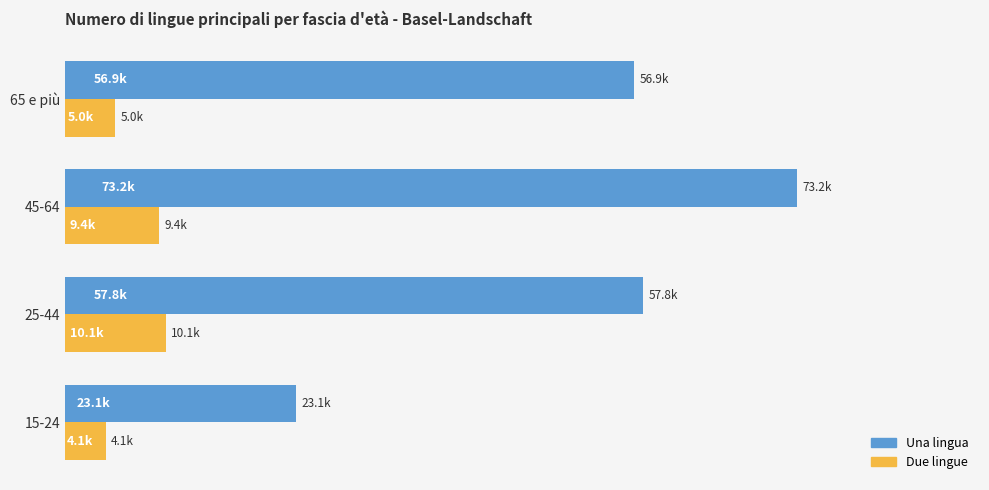

Reading left to right, extract all data points from this chart.

Una lingua: 23091.3	57832.8	73185.8	56909.6
Due lingue: 4098.1	10087.4	9399.4	5005.6